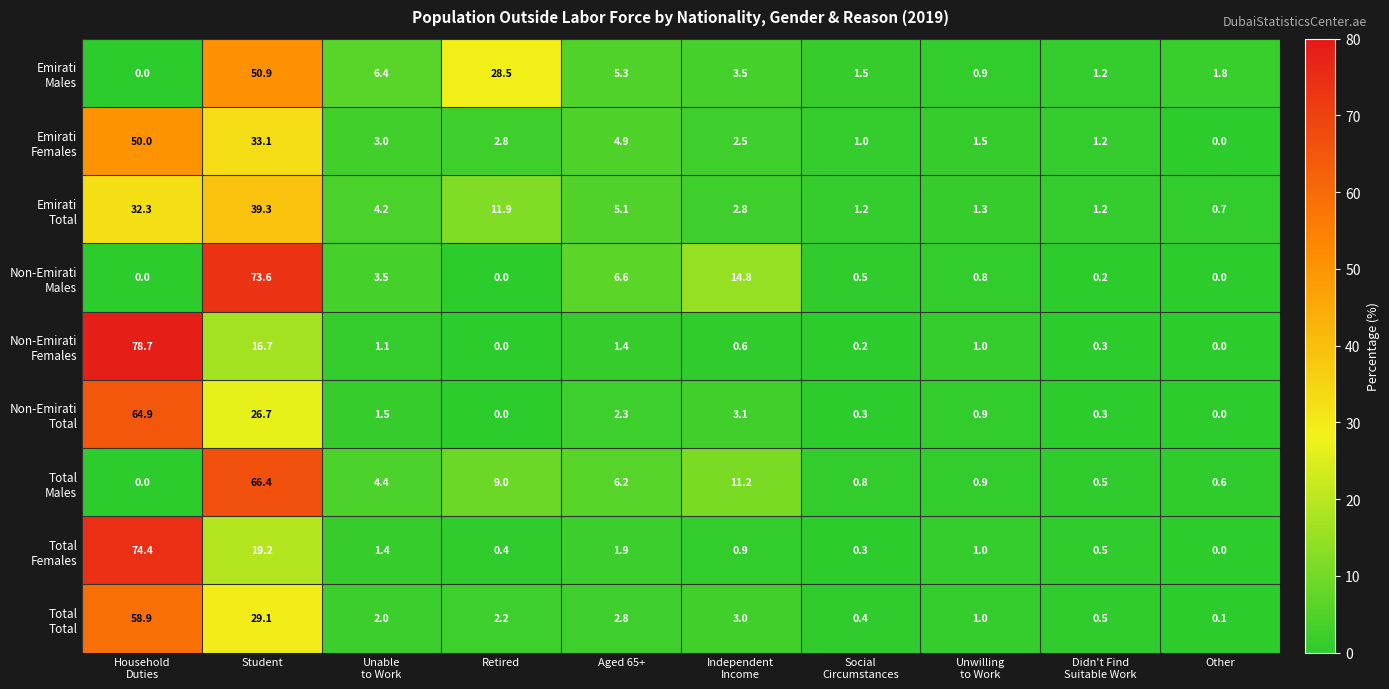

What is the maximum value shown in the chart?

78.7